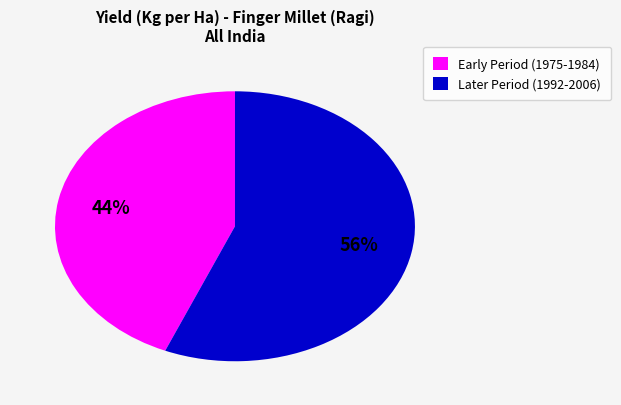

Does any single category account for the majority?

Yes